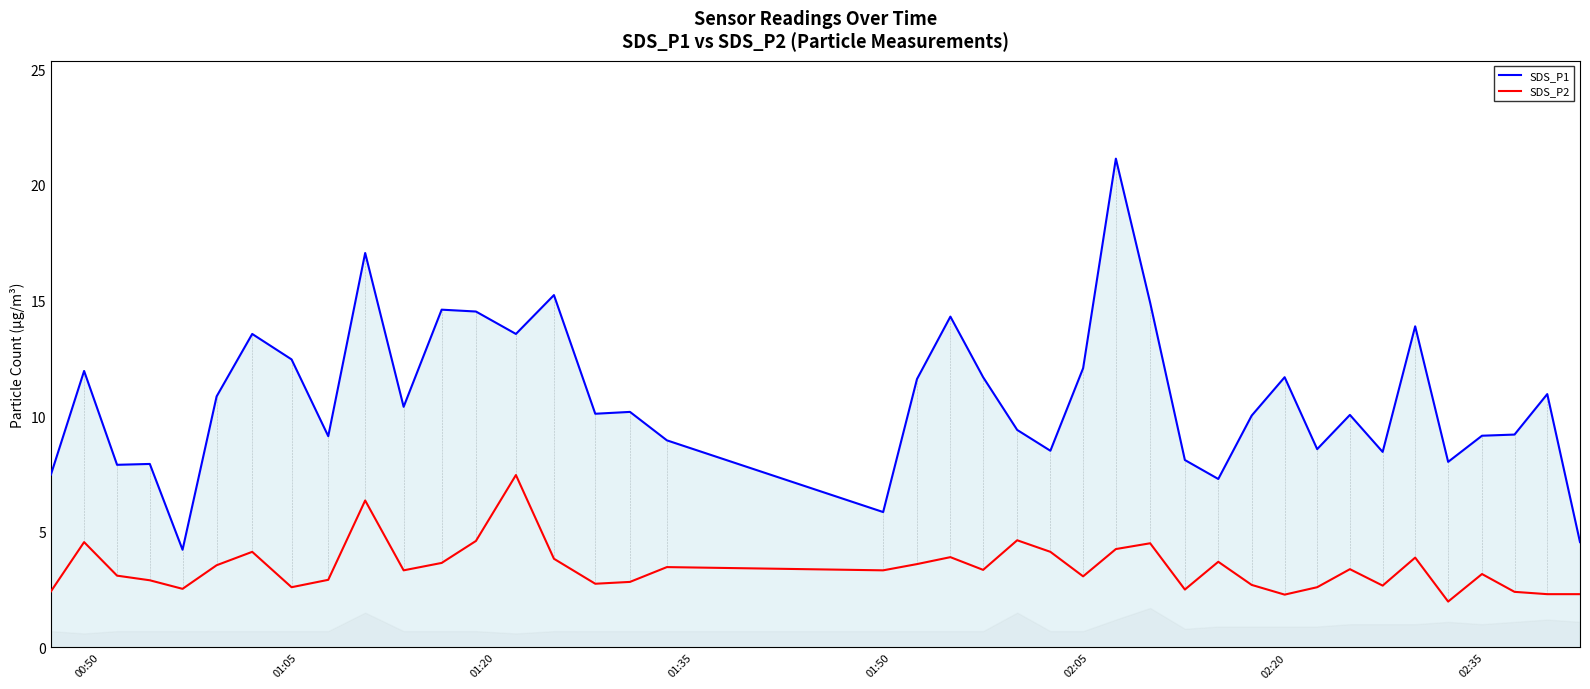

True or false: SDS_P1 and SDS_P2 cross at least once.

False